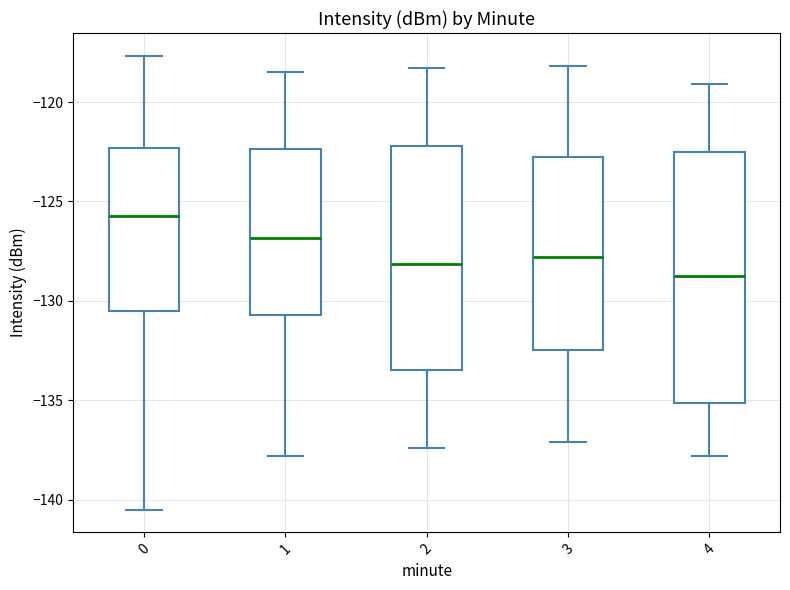

Which box is the tallest, from its lower edge to its upper edge?

4